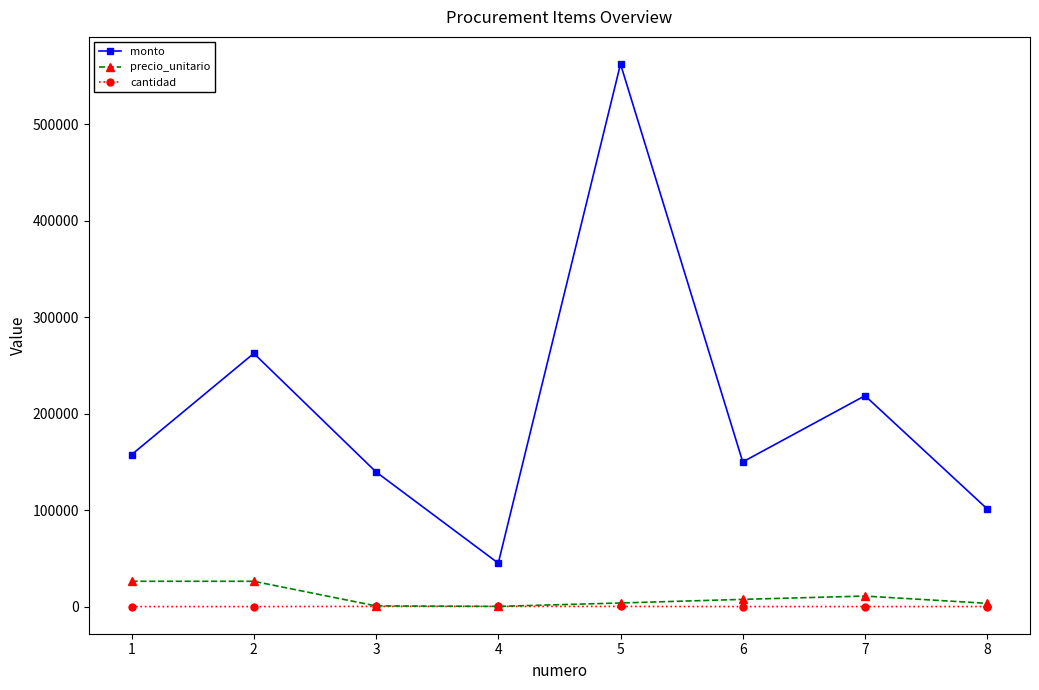

The precio_unitario series shows 698 at 3. True or false?

True